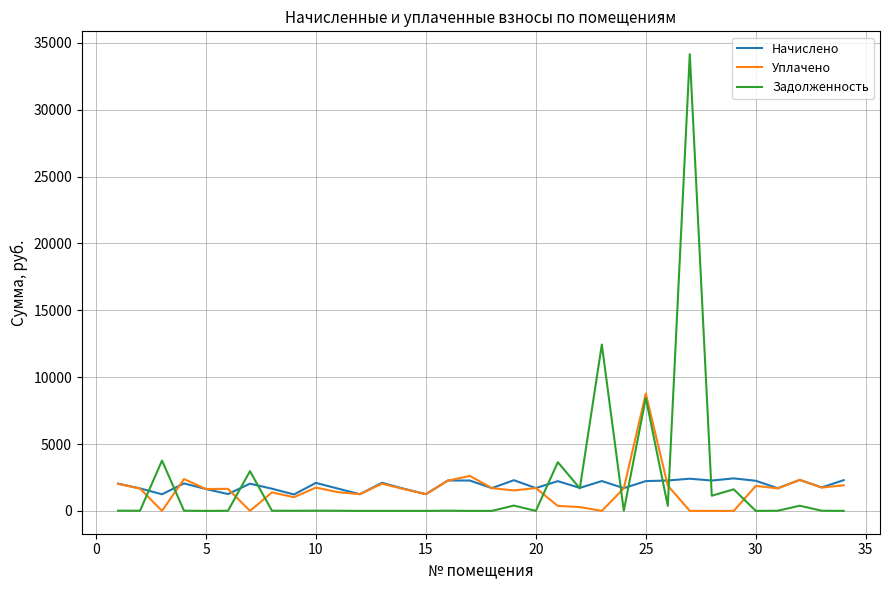

What is the maximum value shown in the chart?

34149.4